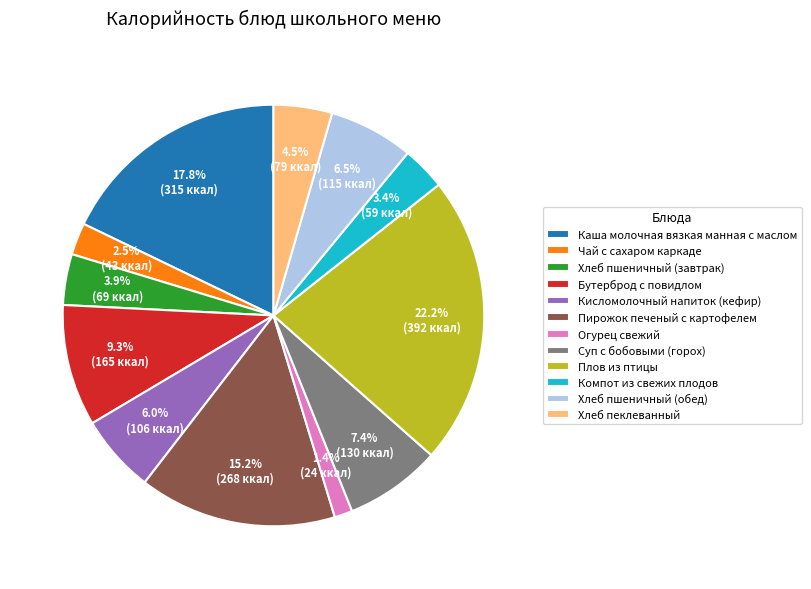

Which slice is the largest?

Плов из птицы